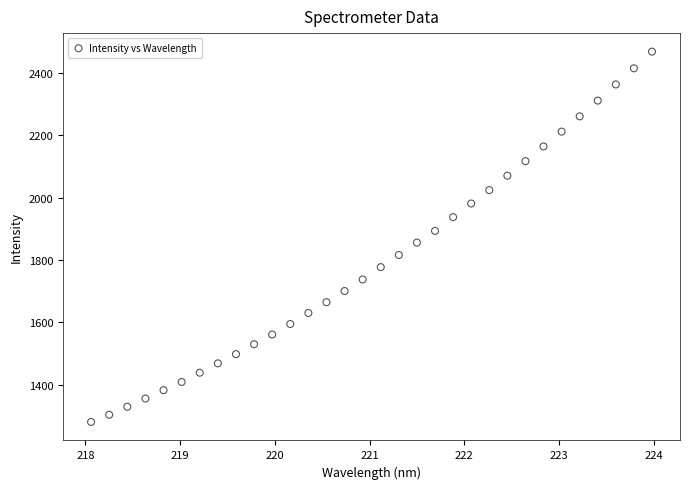

What is the range of X values (max minus min)?

5.9